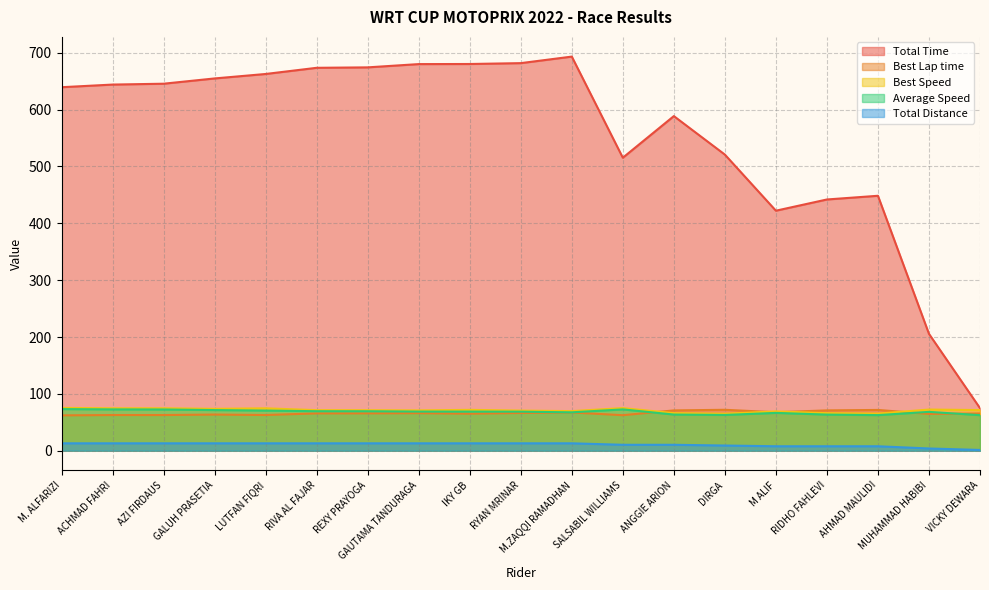

Rank the series at AZI FIRDAUS from highest to lowest value.

Total Time, Best Speed, Average Speed, Best Lap time, Total Distance